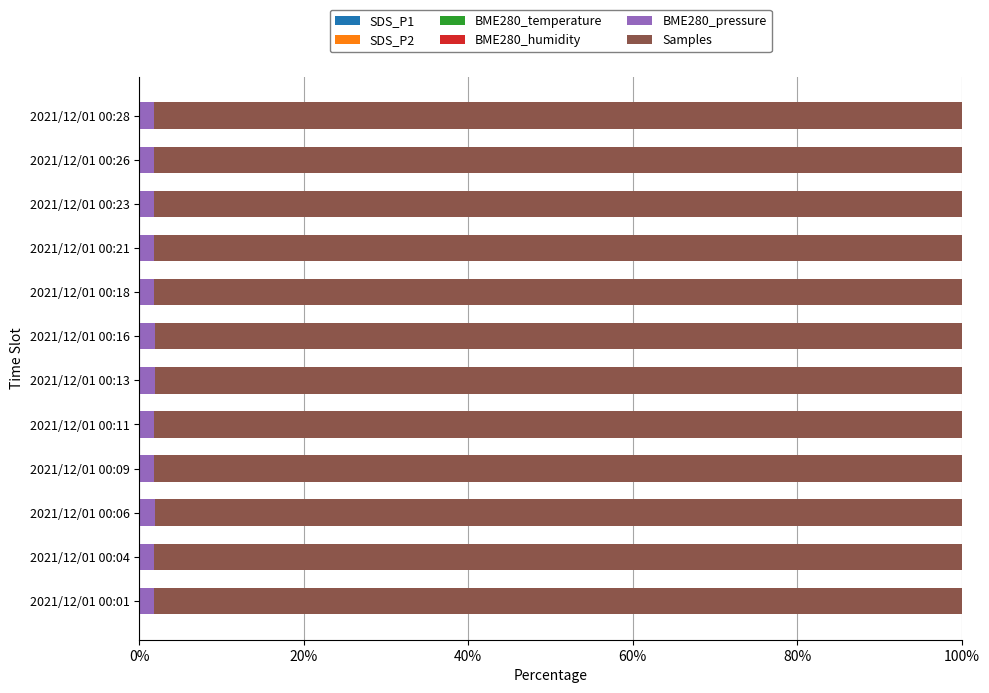

How many distinct data groups are displayed?

6